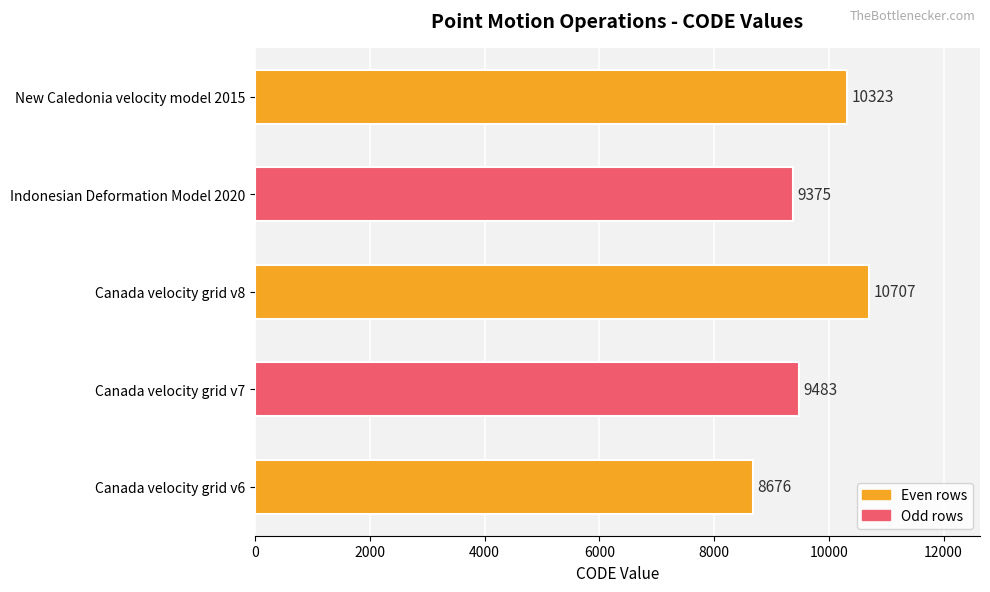

Reading top to bottom, list all the values displayed in this chart.

New Caledonia velocity model 2015=10323	Indonesian Deformation Model 2020=9375	Canada velocity grid v8=10707	Canada velocity grid v7=9483	Canada velocity grid v6=8676